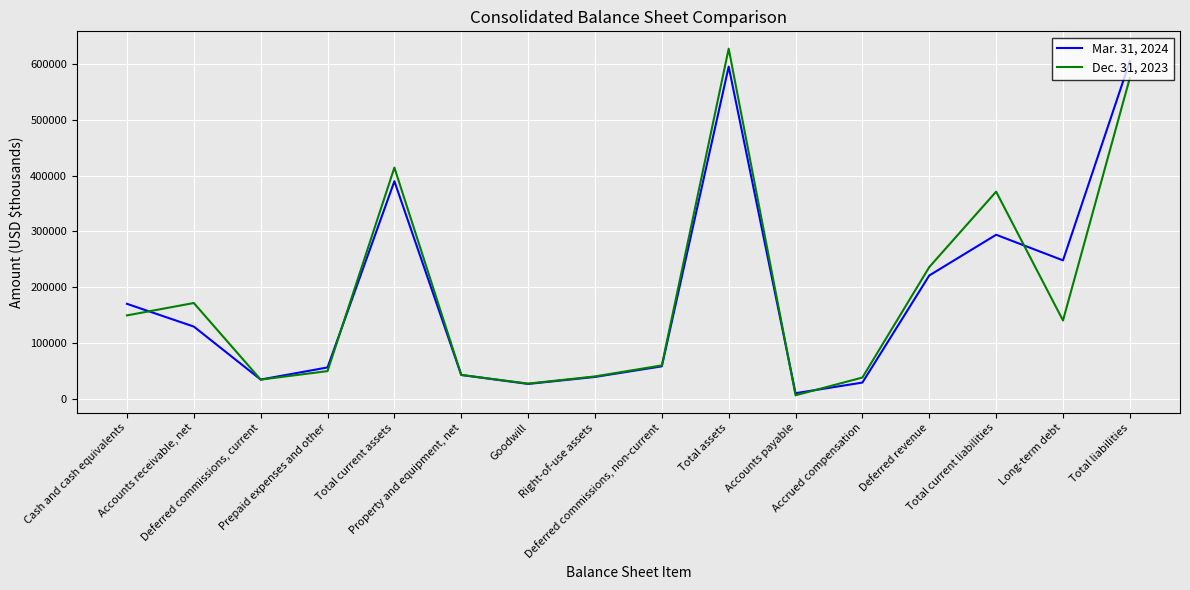

What is the average value of the Dec. 31, 2023 series?

186426